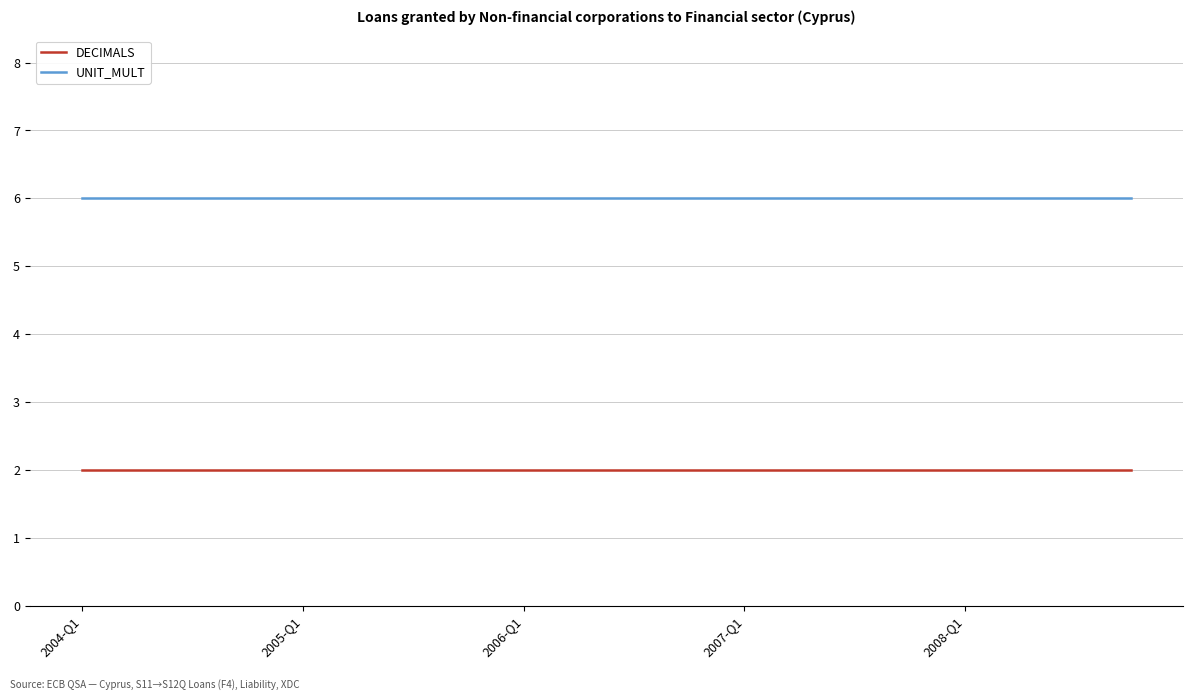

Which series has the largest total across all categories?

UNIT_MULT